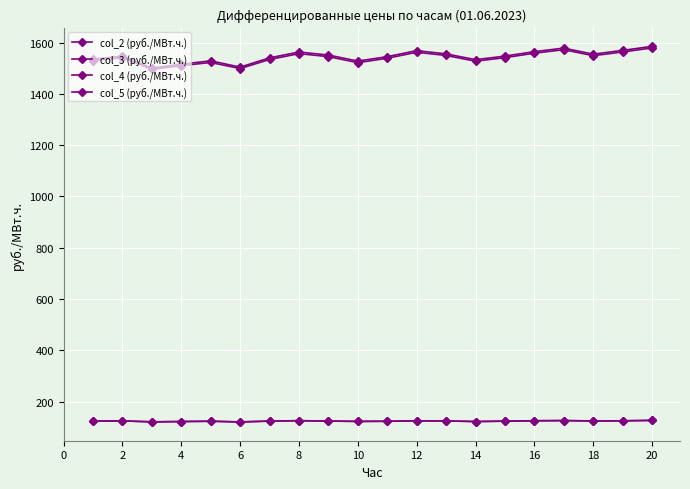

Where is col_4 (руб./МВт.ч.) nearest to the value 123?

10